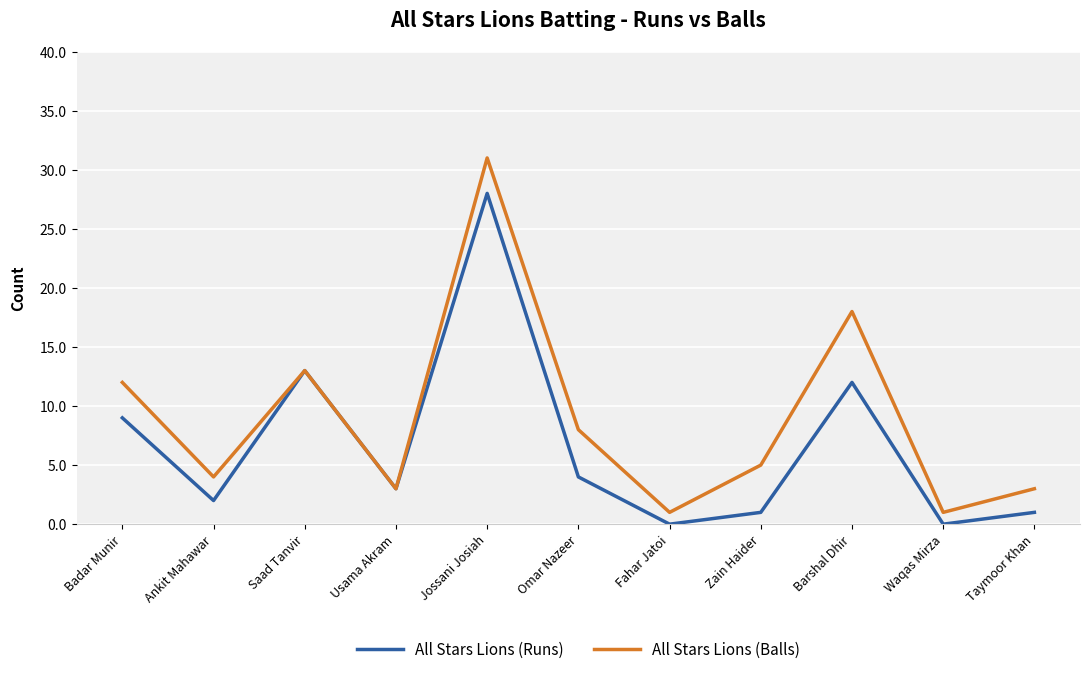

What position from the left is Omar Nazeer?

6